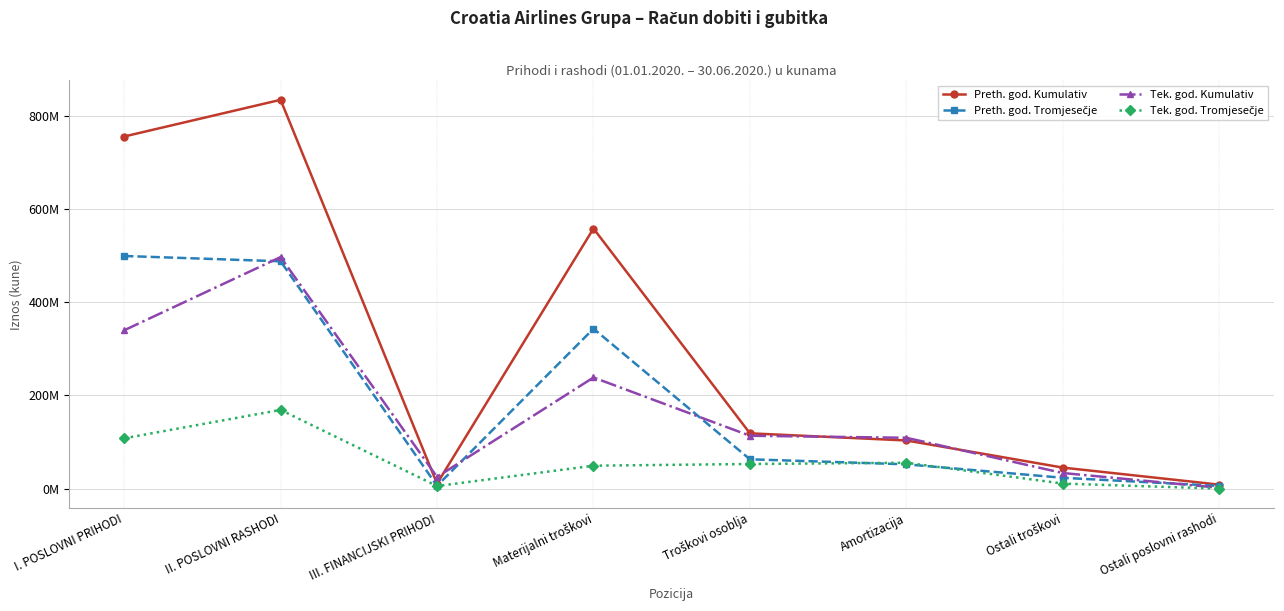

What is the difference between the second highest and second lowest values in the Preth. god. Kumulativ series?

744782810